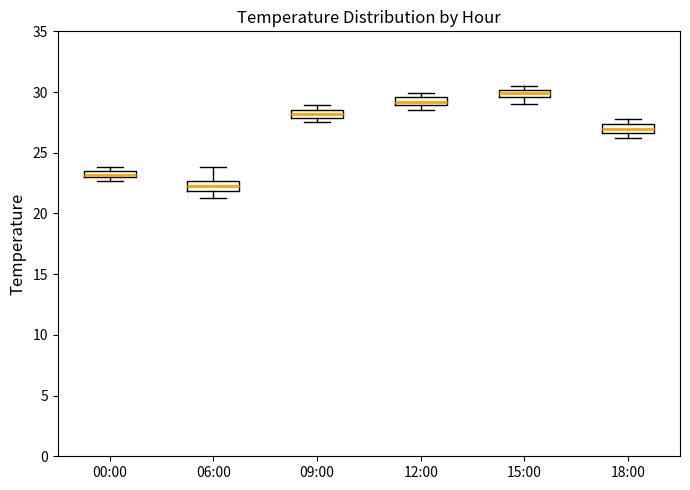

Where is the upper edge of the box for 09:00 on the y-axis? The values are not printed on the chart, so give them approximately, as read against the axis.

28.5